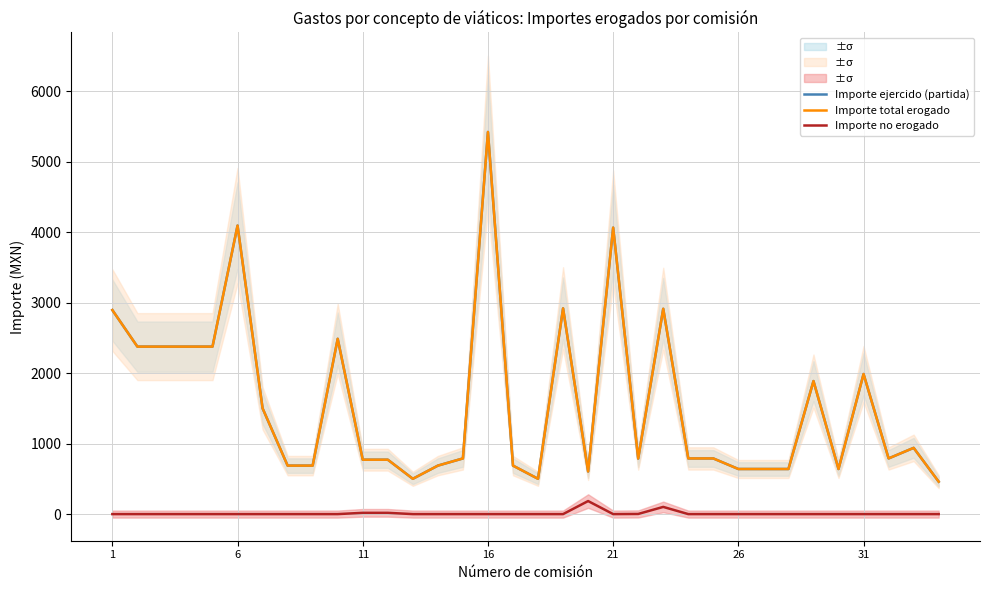

What is the greatest value displayed?

5424